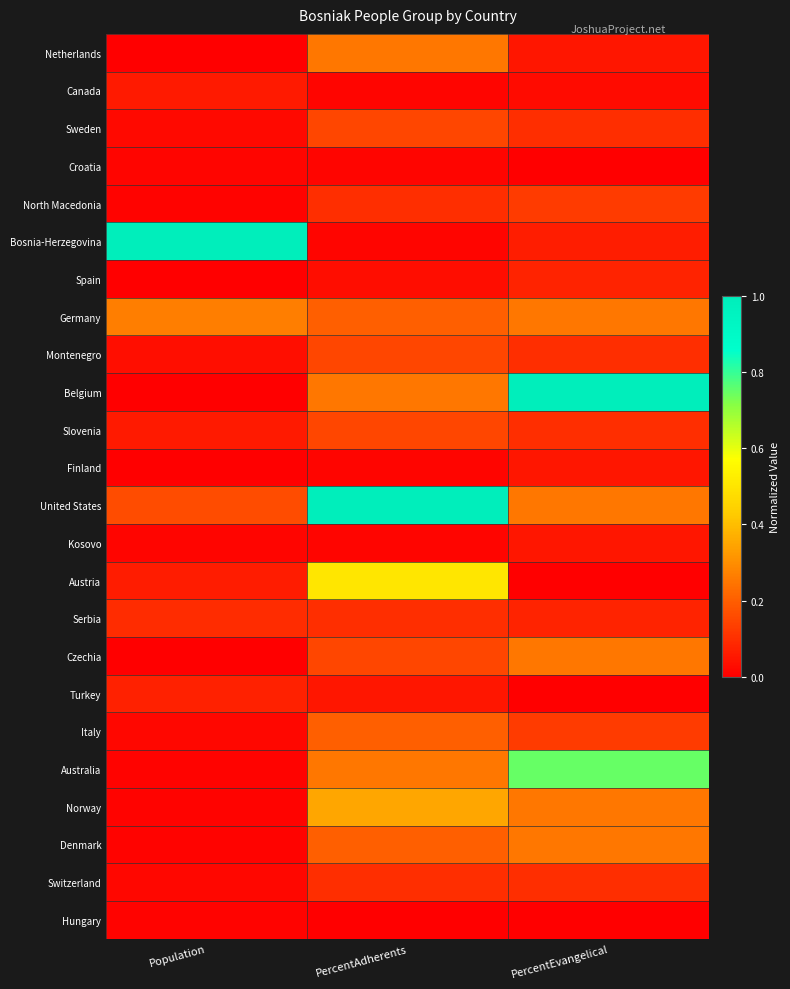

At PercentEvangelical, list the series in order from largest to smallest.

Belgium, Australia, Germany, United States, Czechia, Norway, Denmark, North Macedonia, Italy, Sweden, Montenegro, Slovenia, Switzerland, Spain, Serbia, Bosnia-Herzegovina, Netherlands, Finland, Kosovo, Canada, Croatia, Austria, Turkey, Hungary